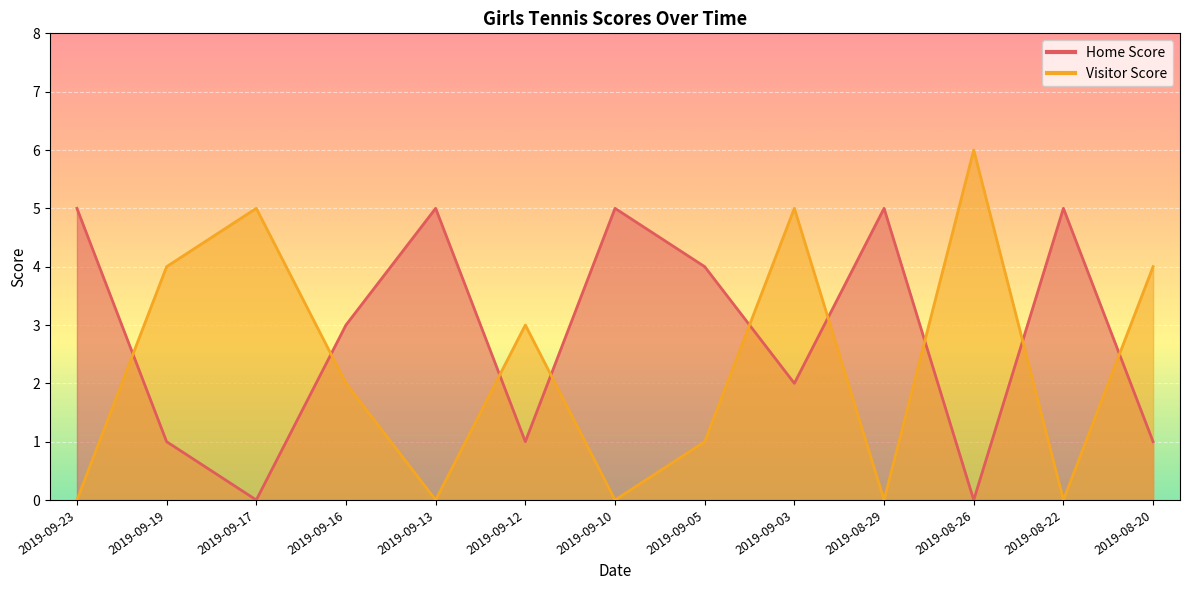

Which series has the largest total across all categories?

Home Score